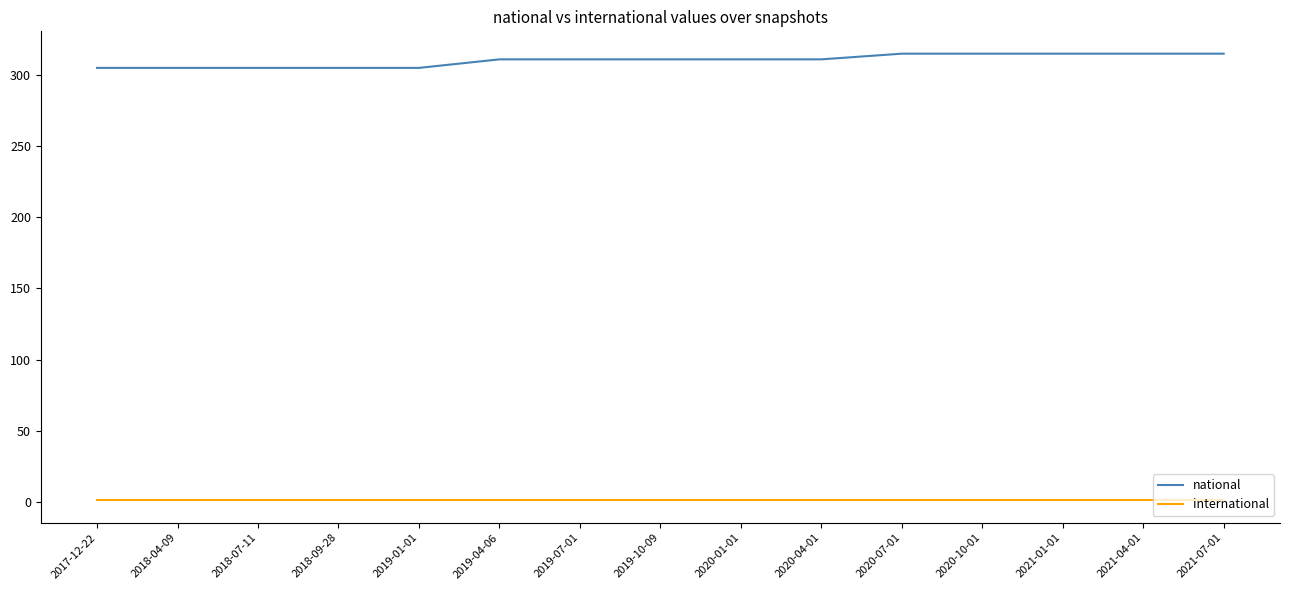

What are all the series names shown in the legend?

national, international